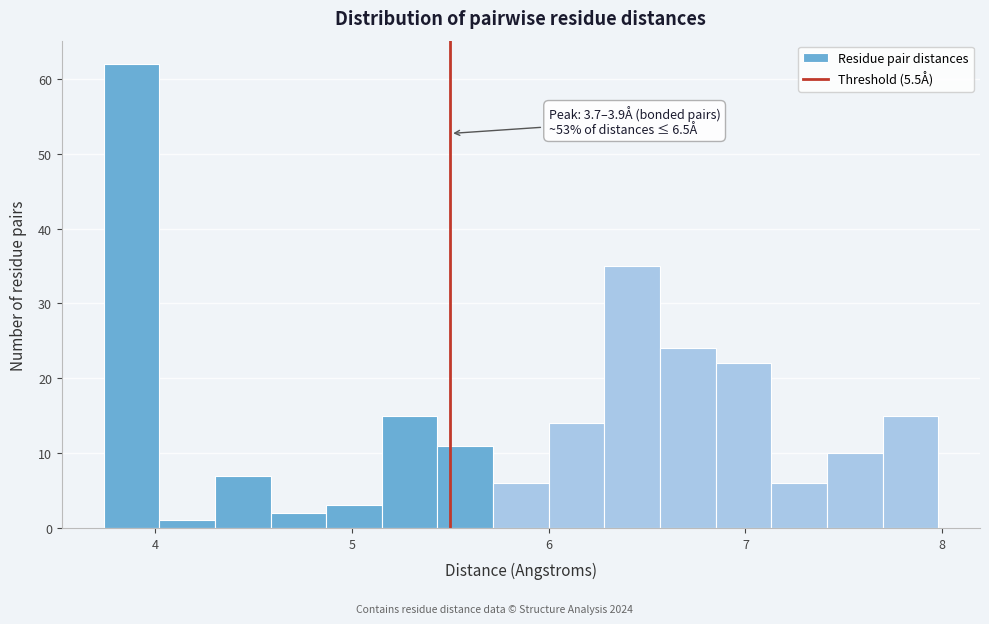

Read against the x-axis, roughly where is the centre of the tallest bar?

3.9